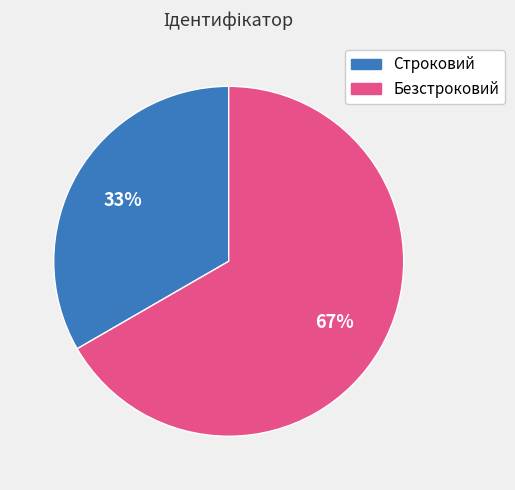

Combined, do Безстроковий and Строковий account for over 50%?

Yes